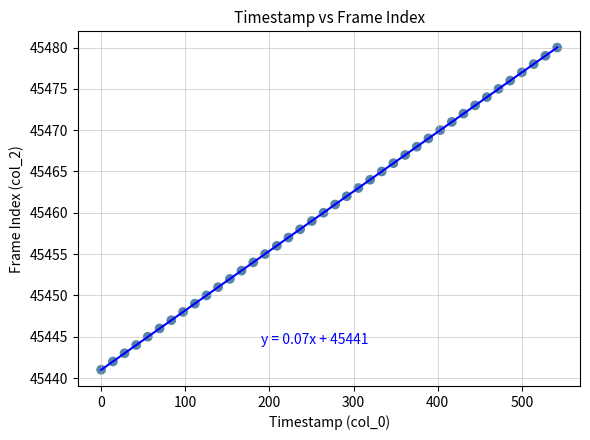

What is the range of Y values (max minus min)?

39